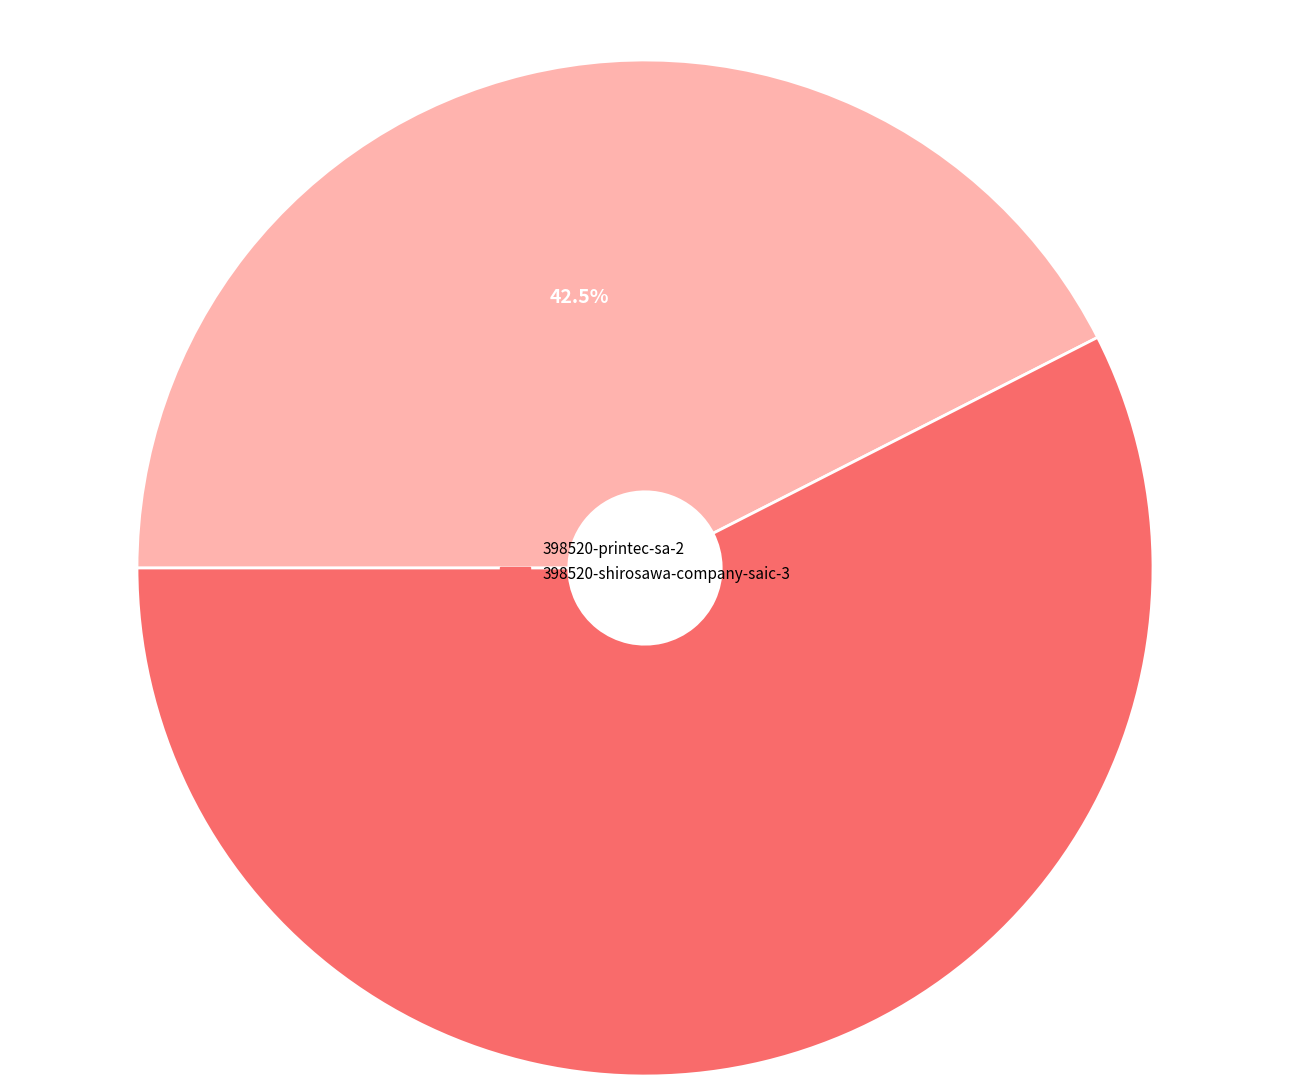

What is the ratio of the value at 398520-printec-sa-2 to the value at 398520-shirosawa-company-saic-3?

0.7